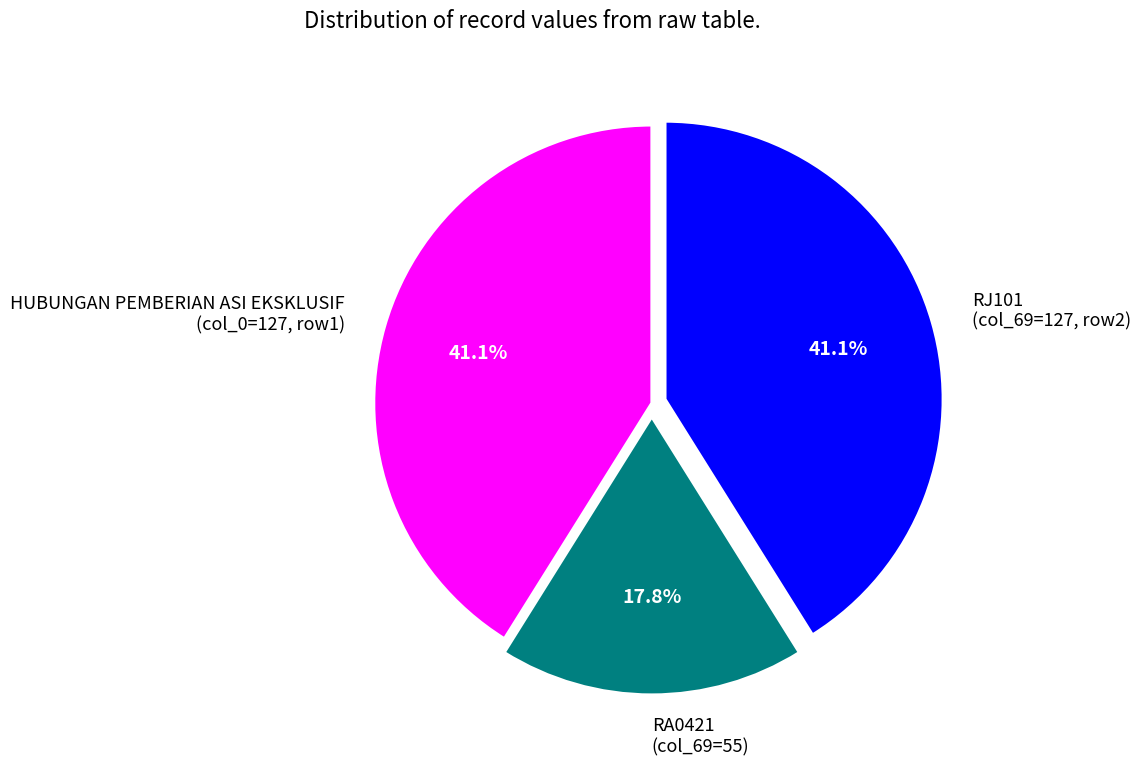

Is it true that RJ101 is 41% of the pie?

True